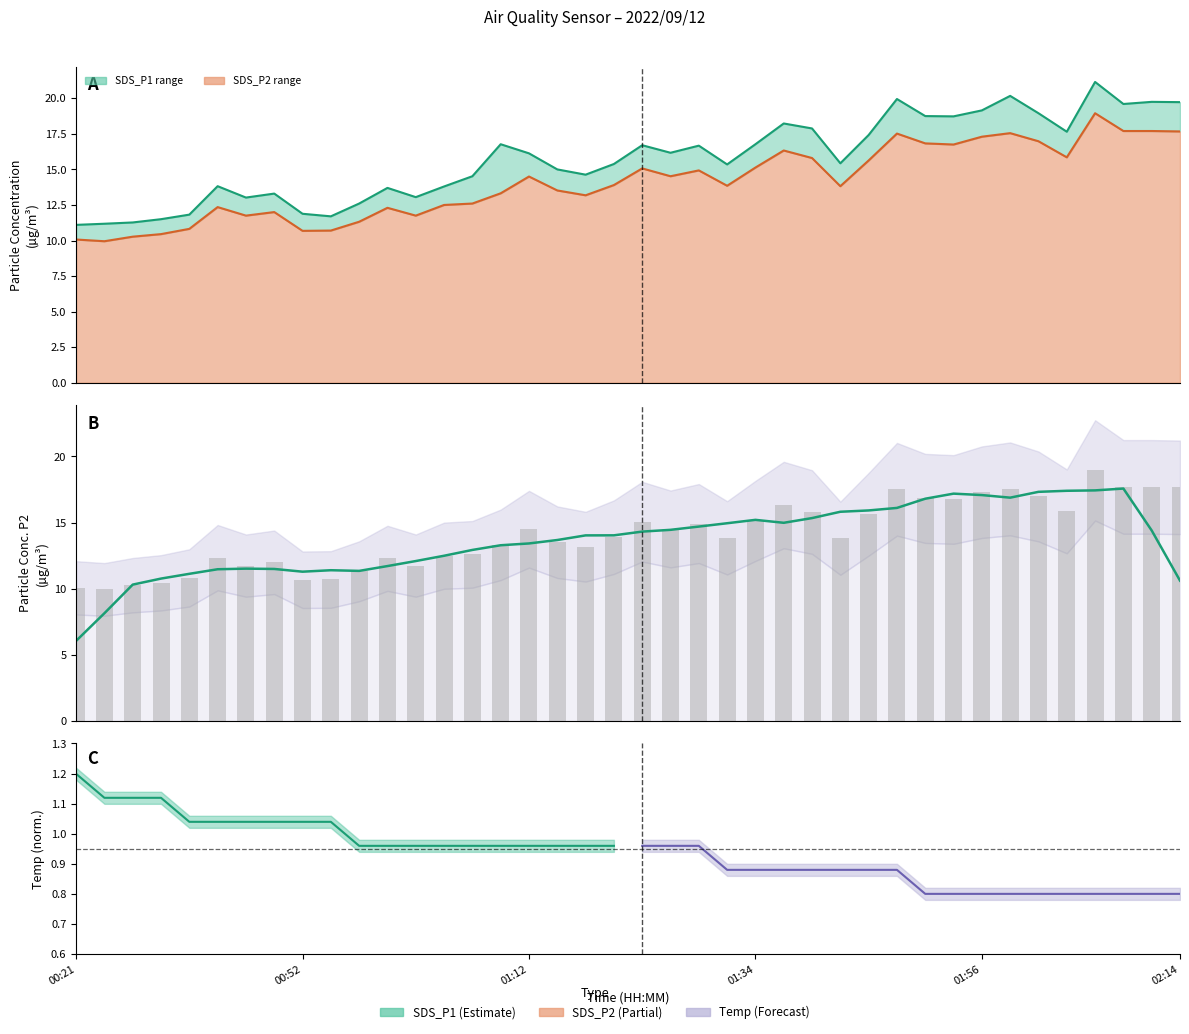

At how many categories does at least one series exceed 12?

33